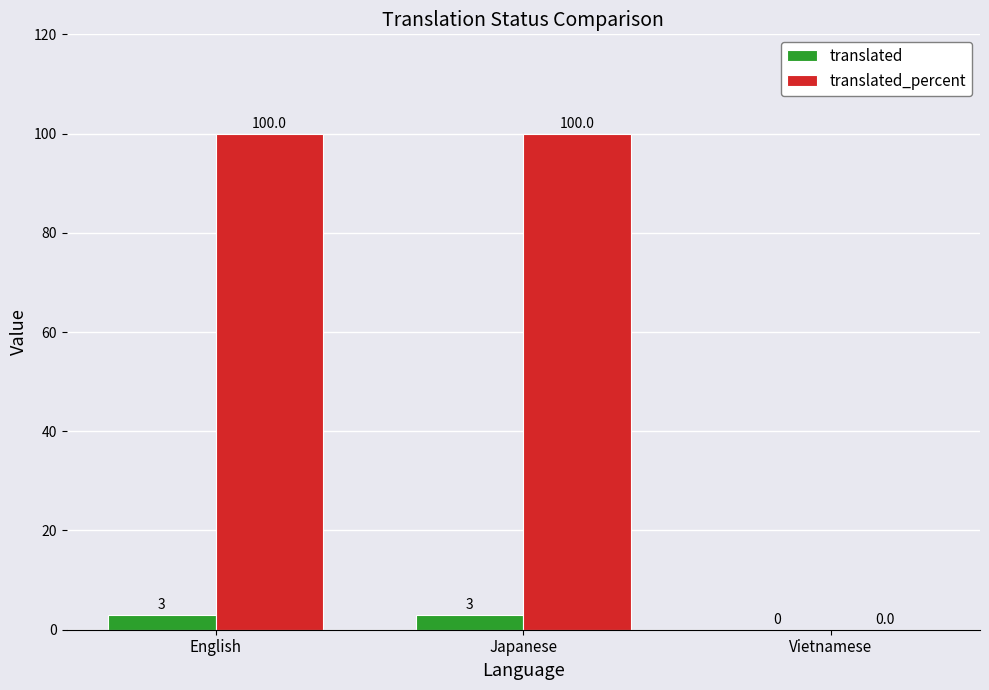

Which series changed the most between English and Vietnamese?

translated_percent